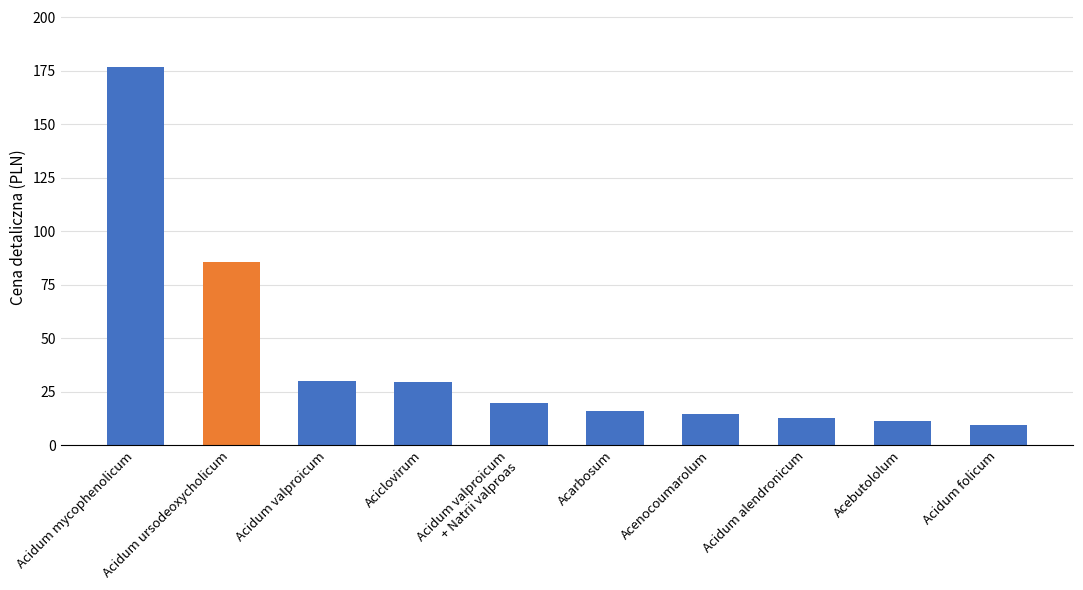

What is the change in value from Acidum valproicum to Acebutololum?

-18.7